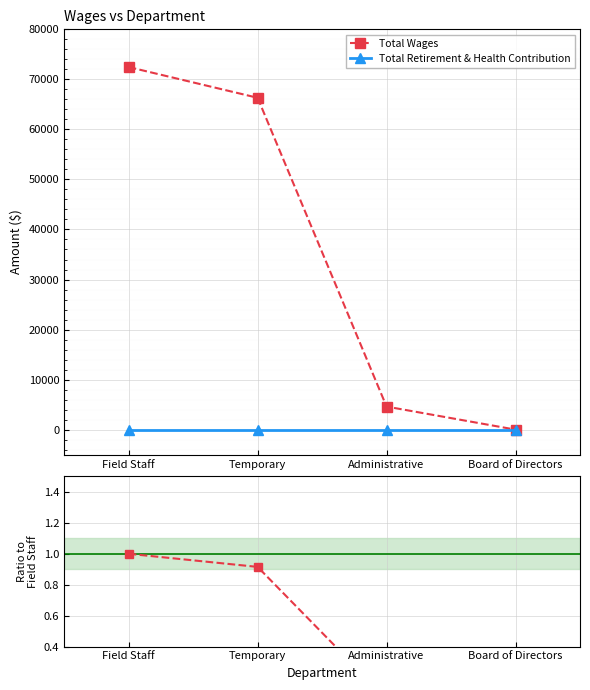

True or false: Total Retirement & Health Contribution and Total Wages cross at least once.

False